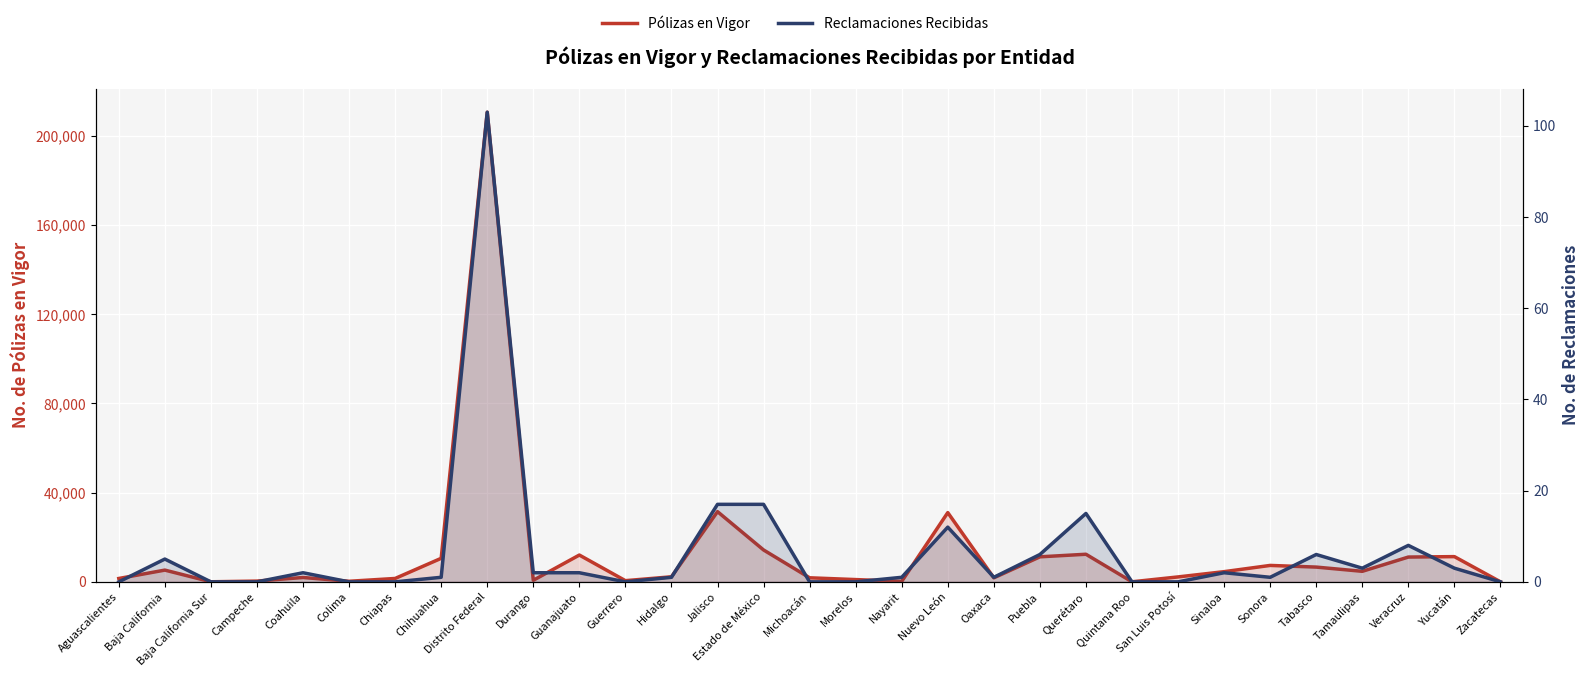

Which has a higher value, Nuevo León or Zacatecas?

Nuevo León